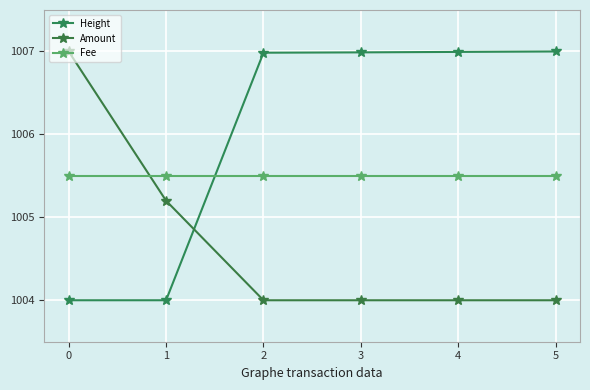

Reading right to left, list all the values displayed in this chart.

Height: 5=1007.0	4=1007.0	3=1007.0	2=1007.0	1=1004.0	0=1004.0
Amount: 5=1004.0	4=1004.0	3=1004.0	2=1004.0	1=1005.2	0=1007.0
Fee: 5=1005.5	4=1005.5	3=1005.5	2=1005.5	1=1005.5	0=1005.5